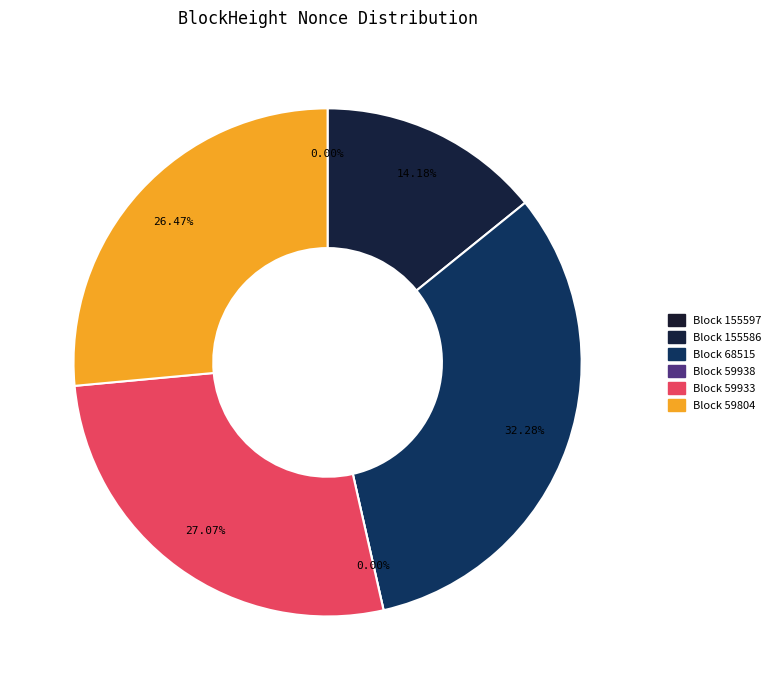

True or false: 68515 accounts for 42% of the total.

False